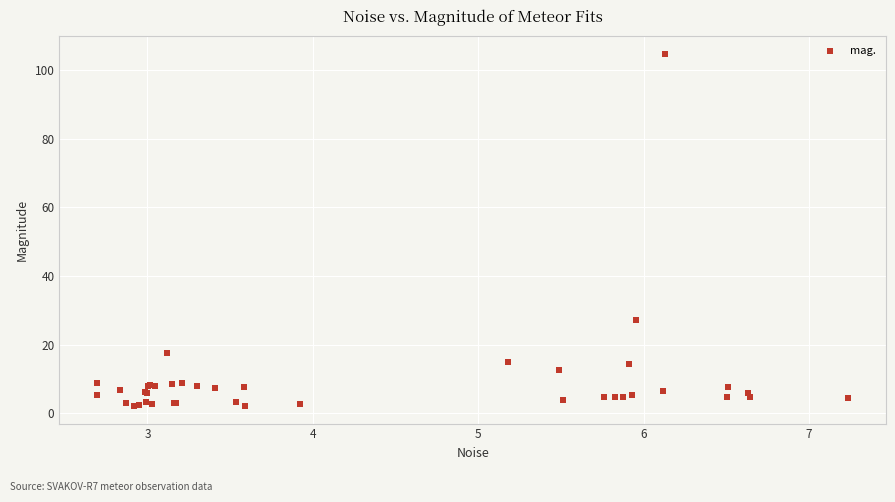

What Y value in the scatter plot is closest to 53?

27.2